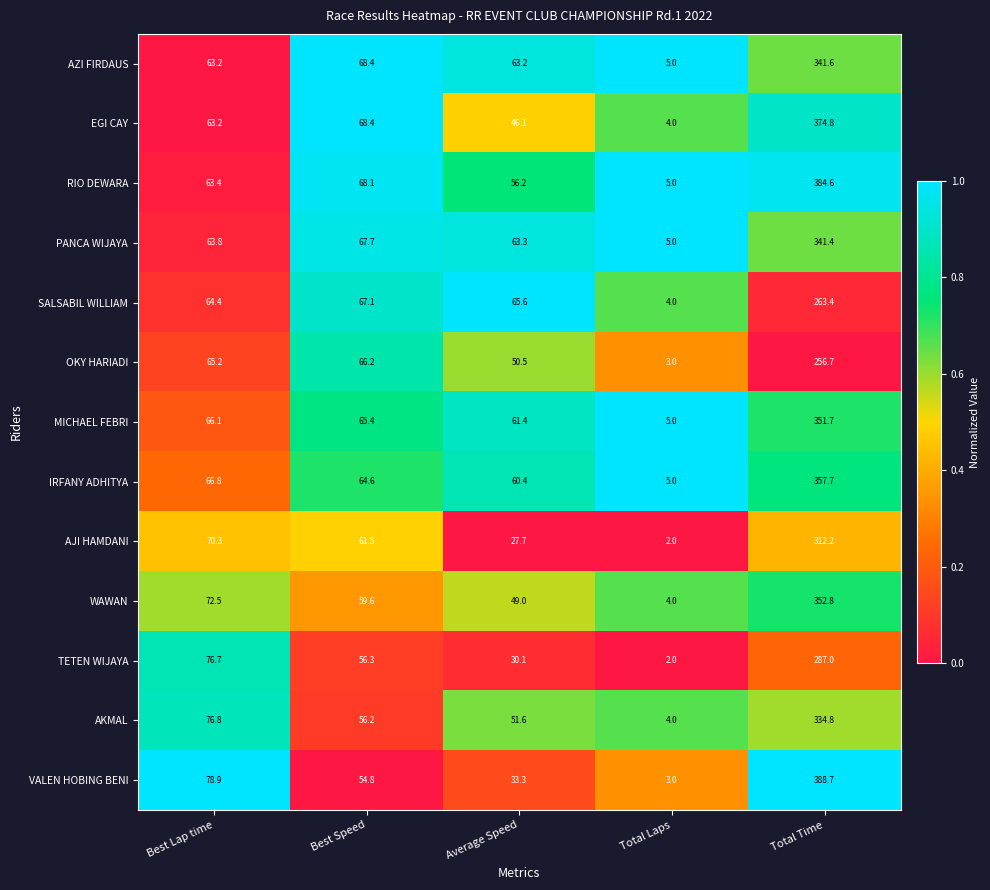

Which series has the largest total across all categories?

RIO DEWARA